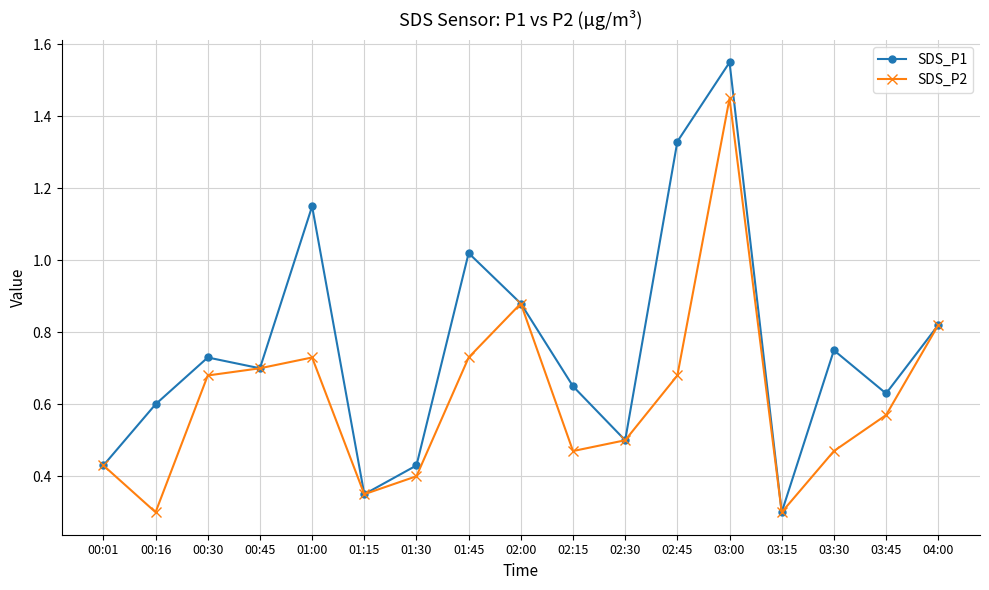

How many interior local valleys does the SDS_P1 series have?

5